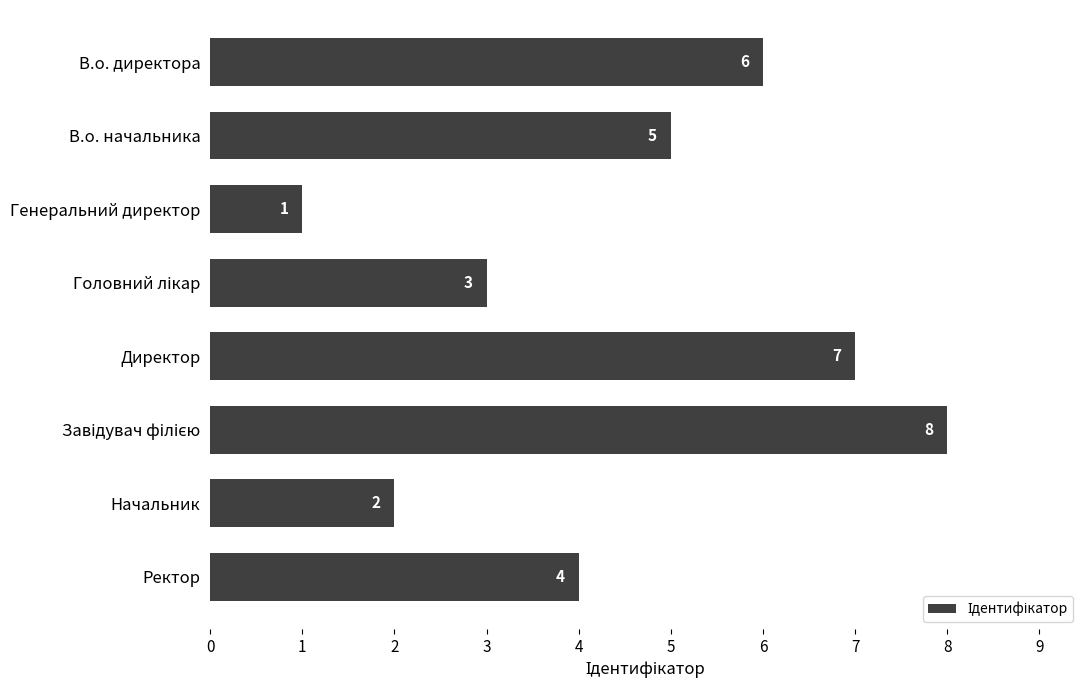

How many values are between 3 and 7?

5